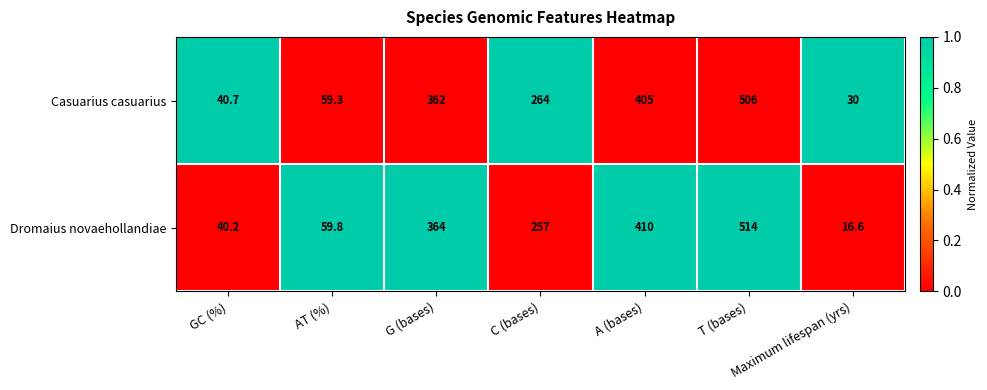

Which series has the widest spread of values?

Dromaius novaehollandiae